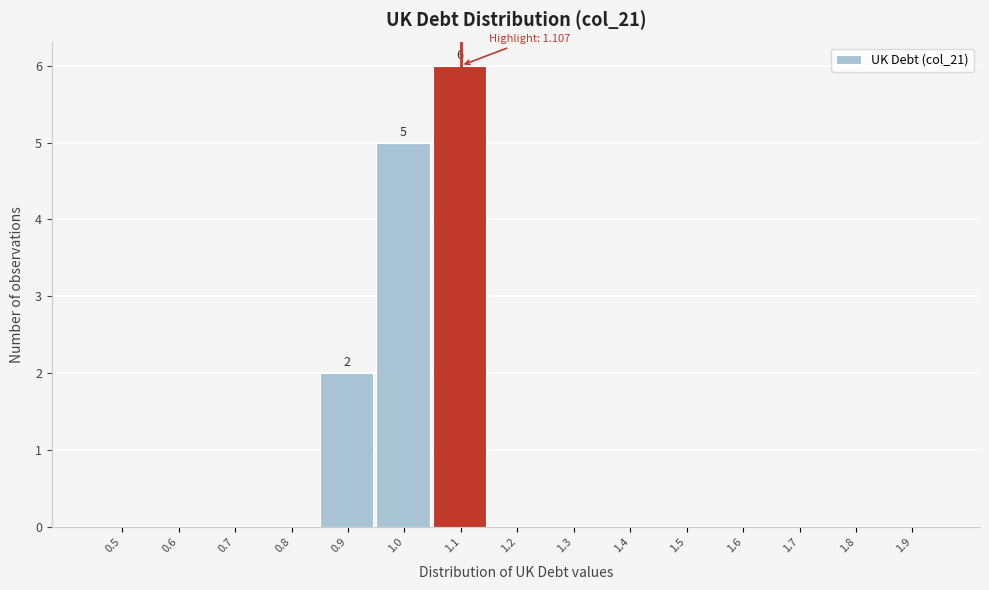

Reading right to left, extract all data points from this chart.

1.9=0	1.8=0	1.7=0	1.6=0	1.5=0	1.4=0	1.3=0	1.2=0	1.1=6	1.0=5	0.9=2	0.8=0	0.7=0	0.6=0	0.5=0